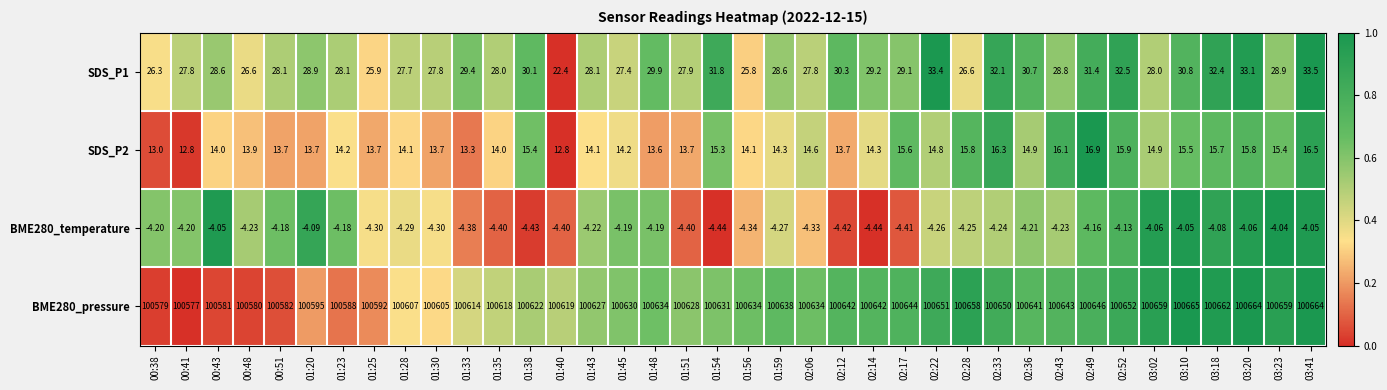

Which series changed the most between 01:45 and 01:59?

BME280_pressure